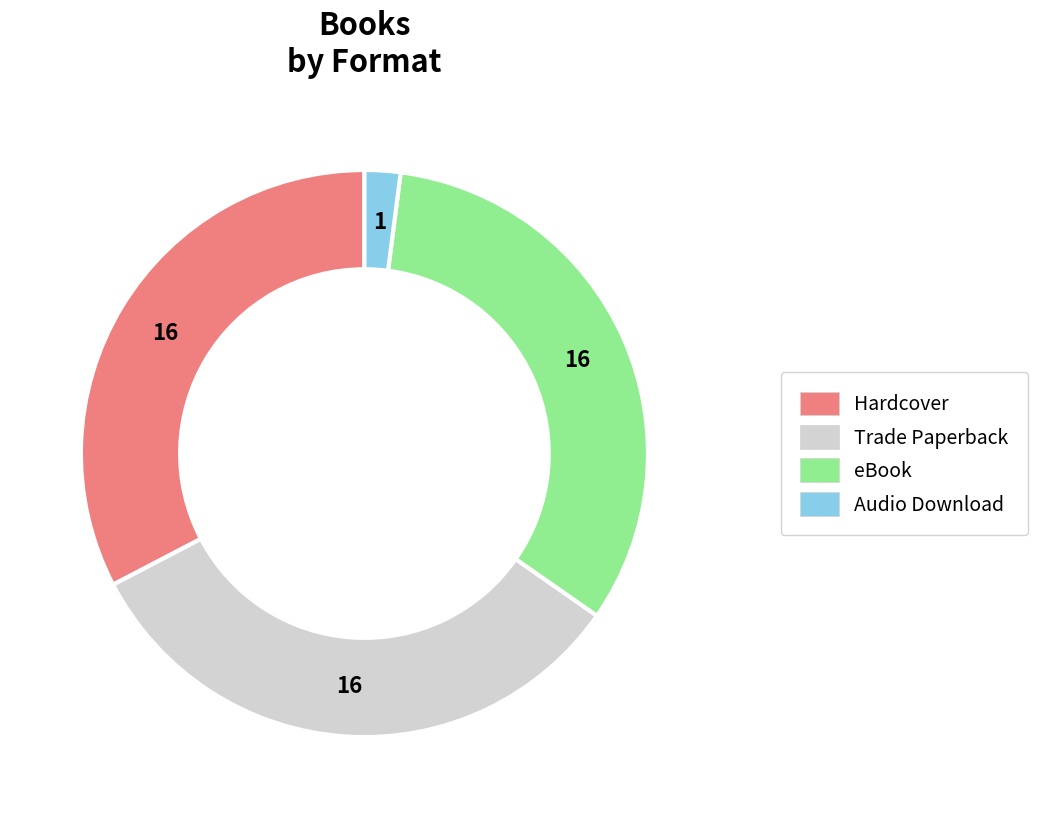

Does any single category account for the majority?

No